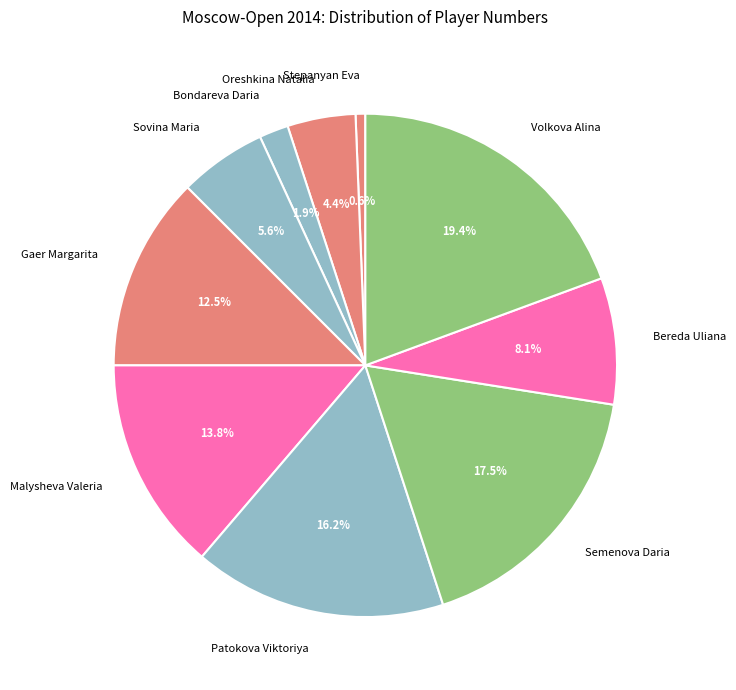

Is it true that Patokova Viktoriya is 16% of the pie?

True